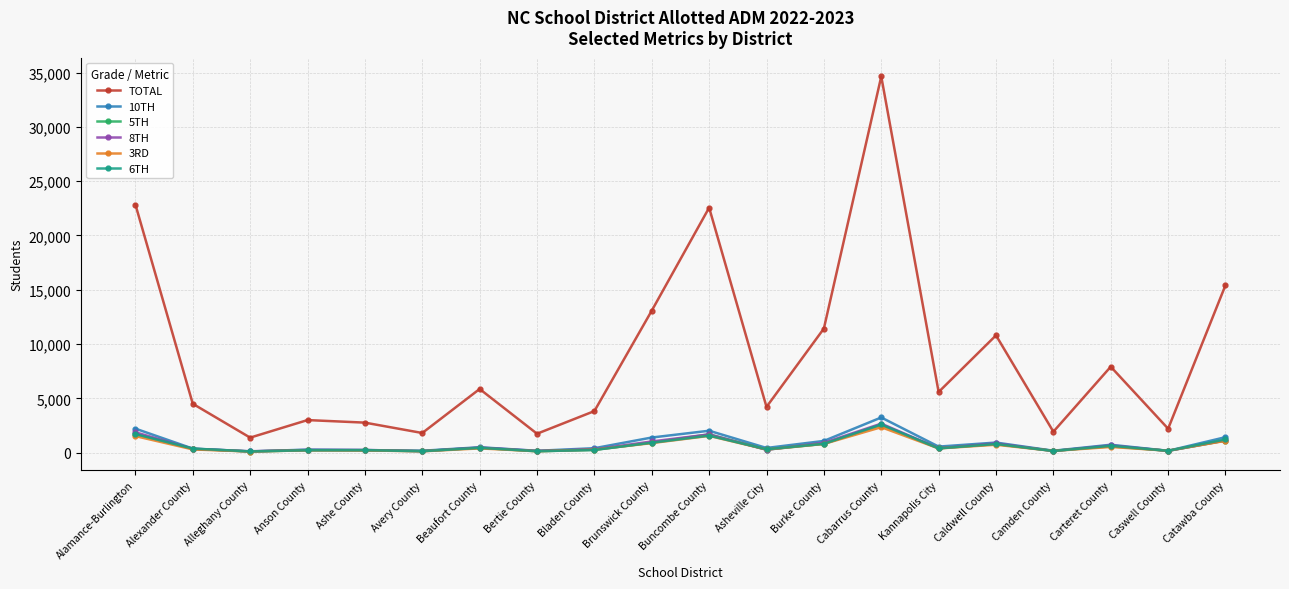

True or false: TOTAL and 3RD intersect in this chart.

False